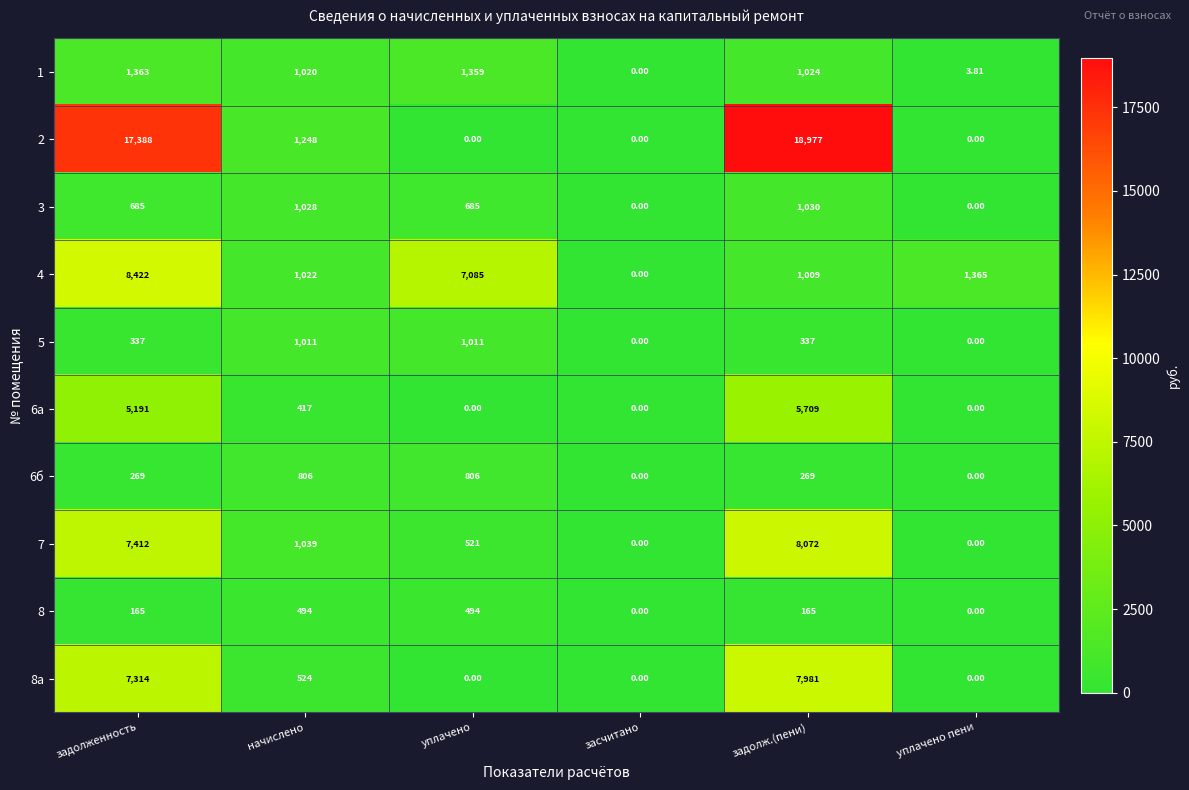

List the labels in order of 1 value, smallest first.

засчитано, уплачено пени, начислено, задолж.(пени), уплачено, задолженность